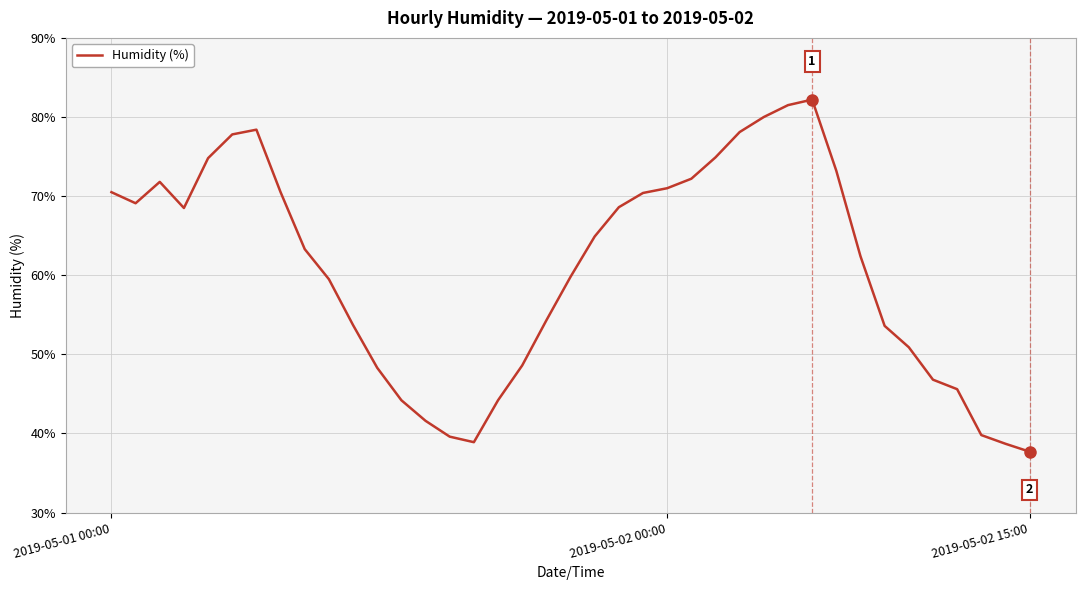

What is the greatest value displayed?

82.2